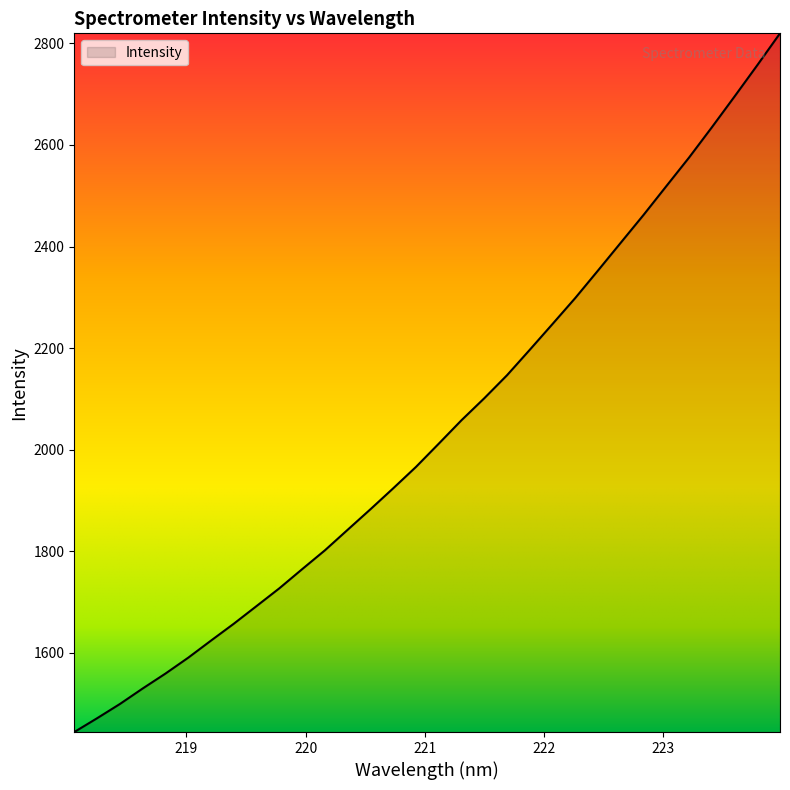

Count the number of categories in the chart.

32